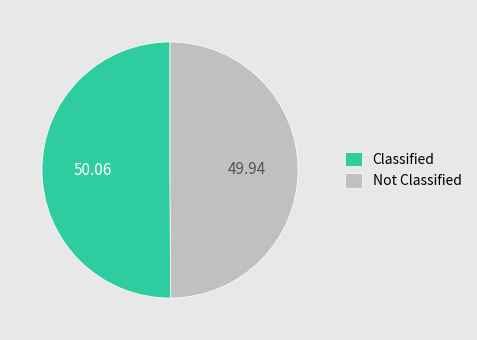

Is the sum of Not Classified and Classified greater than half?

Yes